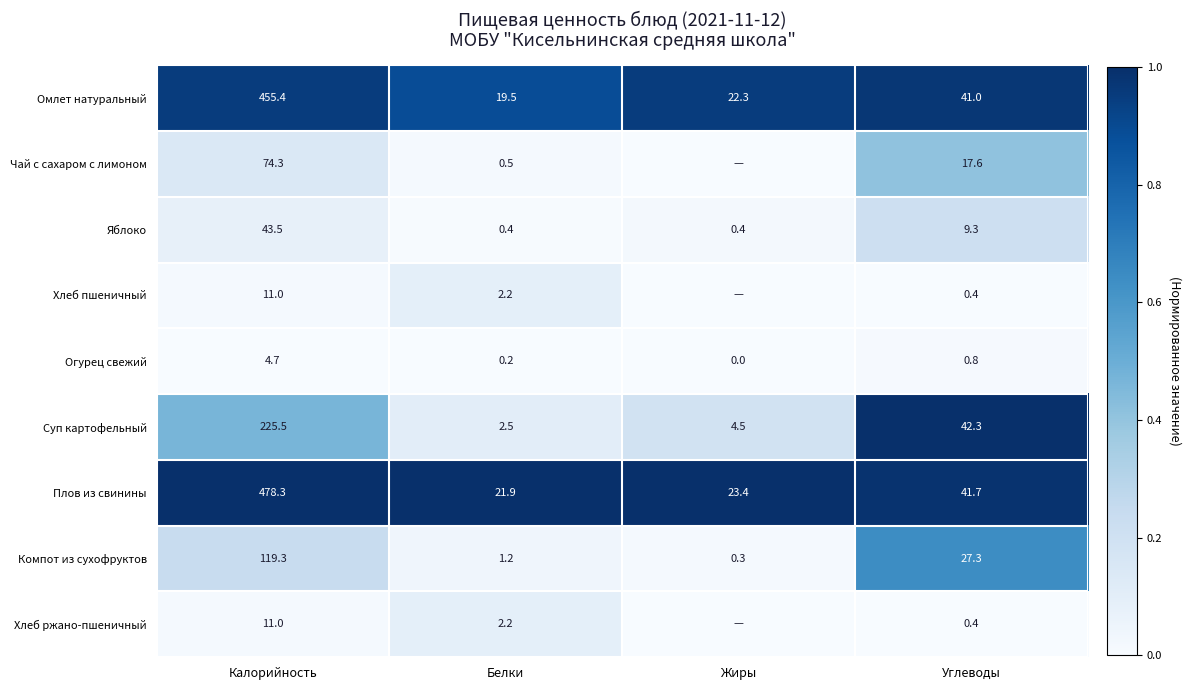

Rank the categories by Плов из свинины value from lowest to highest.

Белки, Жиры, Углеводы, Калорийность